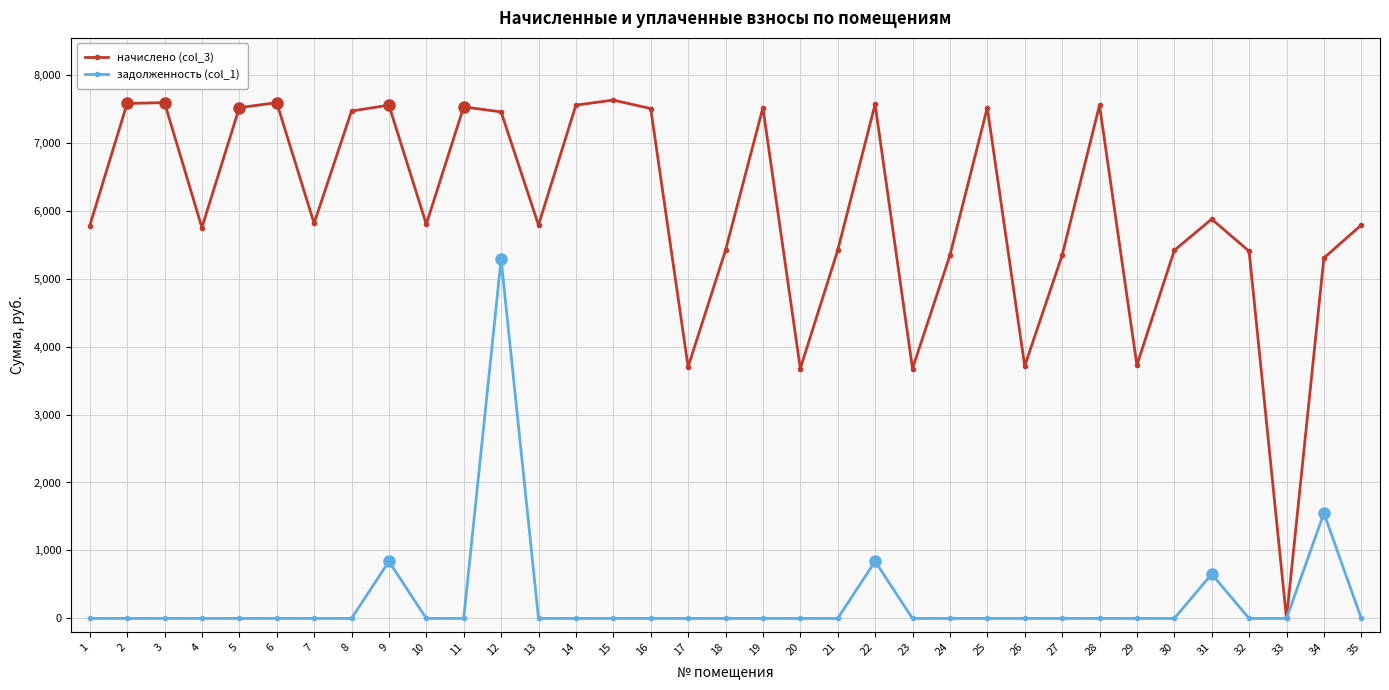

Is it true that начислено (col_3) equals 2143.7 at 15?

False